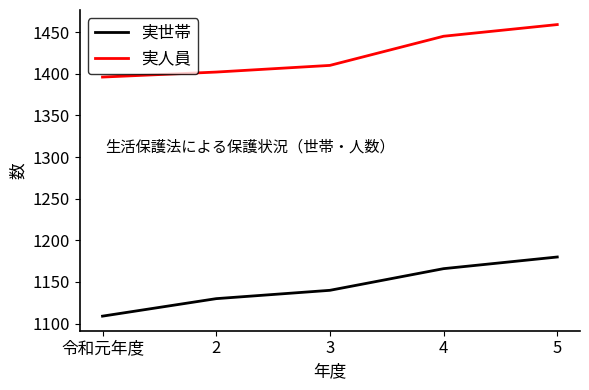

Rank the series by their average value, from highest to lowest.

実人員, 実世帯